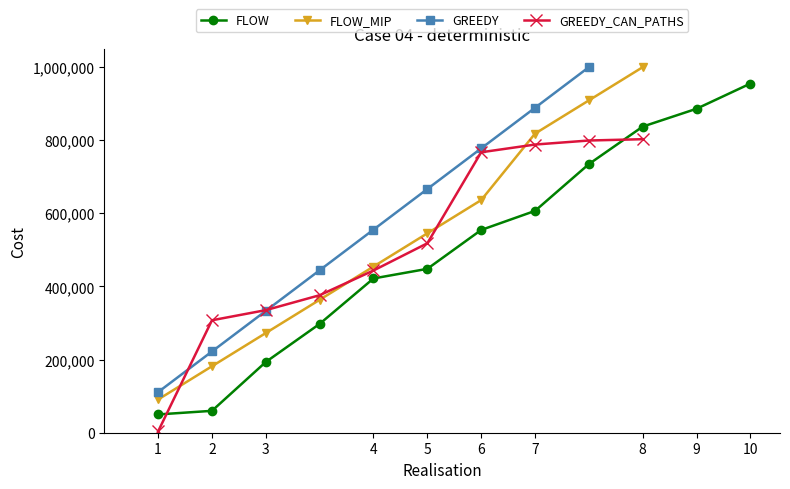

True or false: FLOW has more than 1 interior local peaks.

False